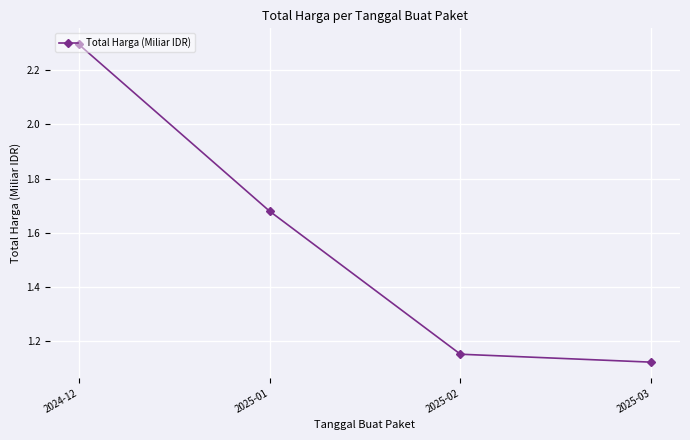

Rank the categories by value from highest to lowest.

2024-12, 2025-01, 2025-02, 2025-03